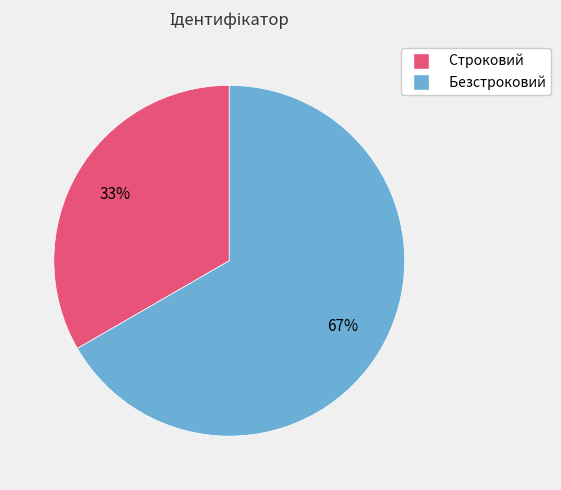

To the nearest percent, what is the average slice percentage?

50%